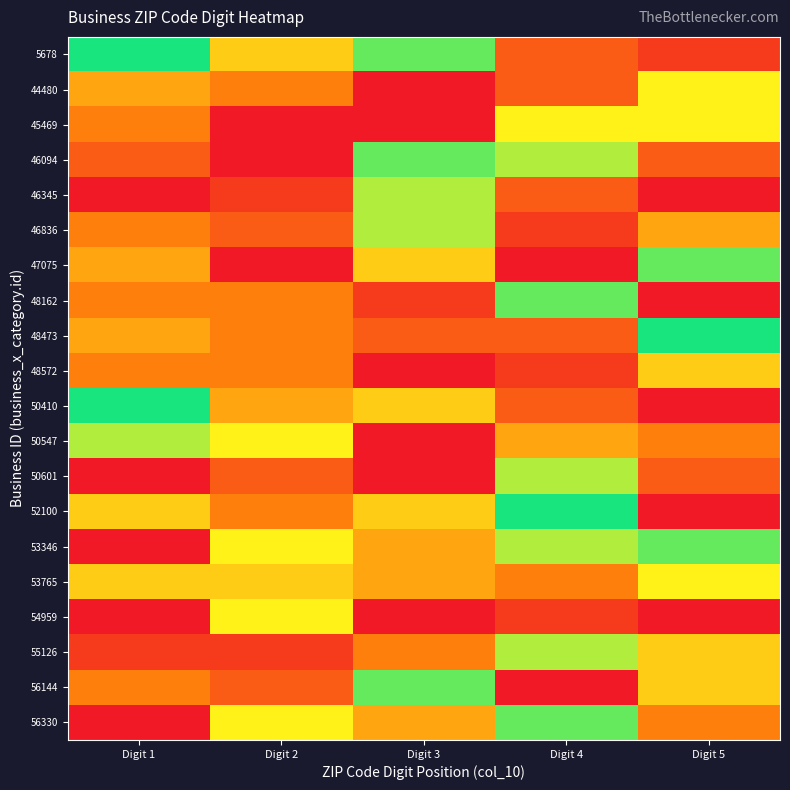

Reading right to left, extract all data points from this chart.

5678: Digit 5=1	Digit 4=2	Digit 3=8	Digit 2=5	Digit 1=9
44480: Digit 5=6	Digit 4=2	Digit 3=0	Digit 2=3	Digit 1=4
45469: Digit 5=6	Digit 4=6	Digit 3=0	Digit 2=0	Digit 1=3
46094: Digit 5=2	Digit 4=7	Digit 3=8	Digit 2=0	Digit 1=2
46345: Digit 5=0	Digit 4=2	Digit 3=7	Digit 2=1	Digit 1=0
46836: Digit 5=4	Digit 4=1	Digit 3=7	Digit 2=2	Digit 1=3
47075: Digit 5=8	Digit 4=0	Digit 3=5	Digit 2=0	Digit 1=4
48162: Digit 5=0	Digit 4=8	Digit 3=1	Digit 2=3	Digit 1=3
48473: Digit 5=9	Digit 4=2	Digit 3=2	Digit 2=3	Digit 1=4
48572: Digit 5=5	Digit 4=1	Digit 3=0	Digit 2=3	Digit 1=3
50410: Digit 5=0	Digit 4=2	Digit 3=5	Digit 2=4	Digit 1=9
50547: Digit 5=3	Digit 4=4	Digit 3=0	Digit 2=6	Digit 1=7
50601: Digit 5=2	Digit 4=7	Digit 3=0	Digit 2=2	Digit 1=0
52100: Digit 5=0	Digit 4=9	Digit 3=5	Digit 2=3	Digit 1=5
53346: Digit 5=8	Digit 4=7	Digit 3=4	Digit 2=6	Digit 1=0
53765: Digit 5=6	Digit 4=3	Digit 3=4	Digit 2=5	Digit 1=5
54959: Digit 5=0	Digit 4=1	Digit 3=0	Digit 2=6	Digit 1=0
55126: Digit 5=5	Digit 4=7	Digit 3=3	Digit 2=1	Digit 1=1
56144: Digit 5=5	Digit 4=0	Digit 3=8	Digit 2=2	Digit 1=3
56330: Digit 5=3	Digit 4=8	Digit 3=4	Digit 2=6	Digit 1=0